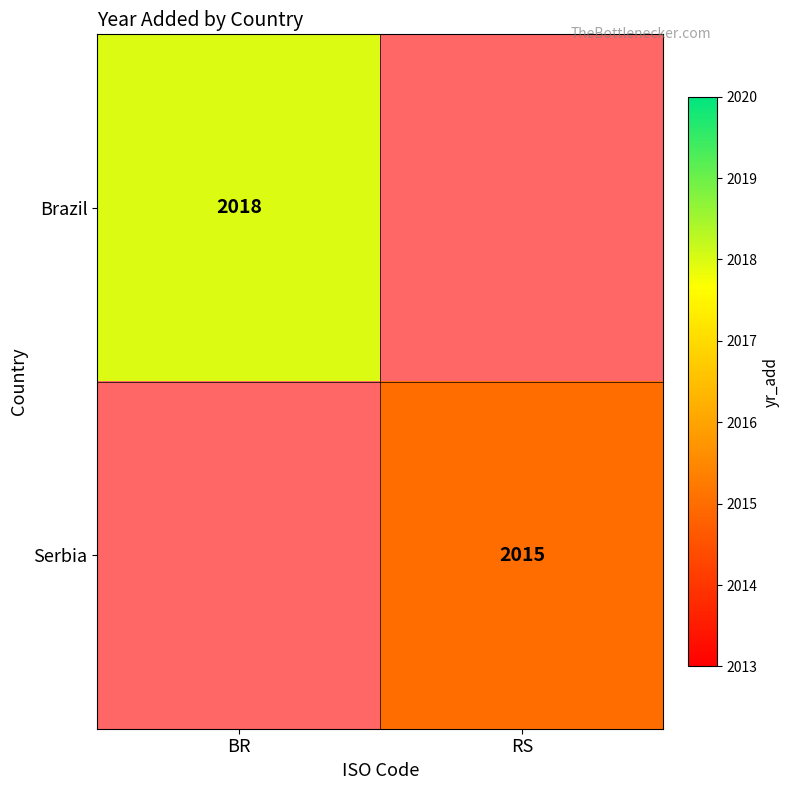

Is it true that Serbia equals 2015 at RS?

True